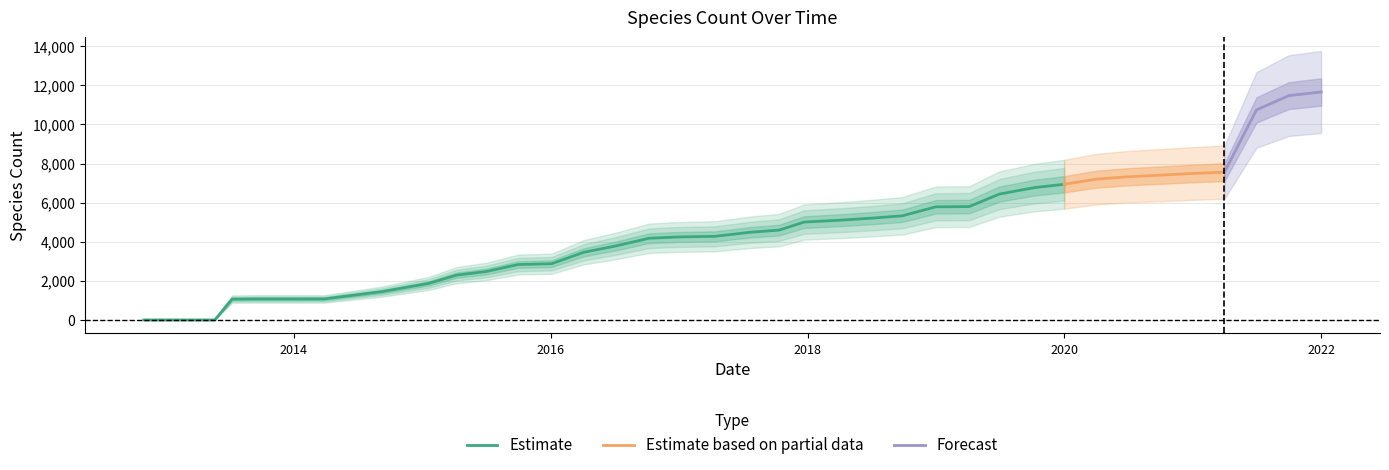

Reading left to right, what are all the values shown in this chart?

1	1	1	1	1065	1075	1075	1076	1447	1867	2293	2480	2834	2876	3463	3781	4177	4244	4276	4487	4594	5004	5106	5216	5328	5785	5797	6438	6769	6938	7199	7323	7405	7491	7558	10740	11470	11657